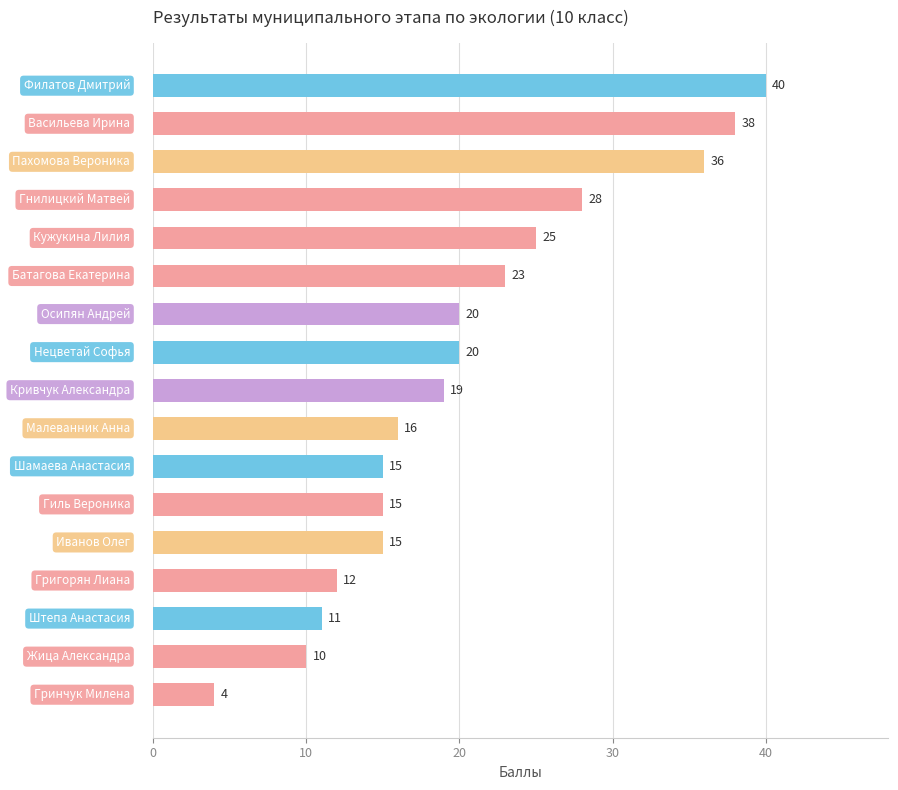

How many bars are there in total?

17